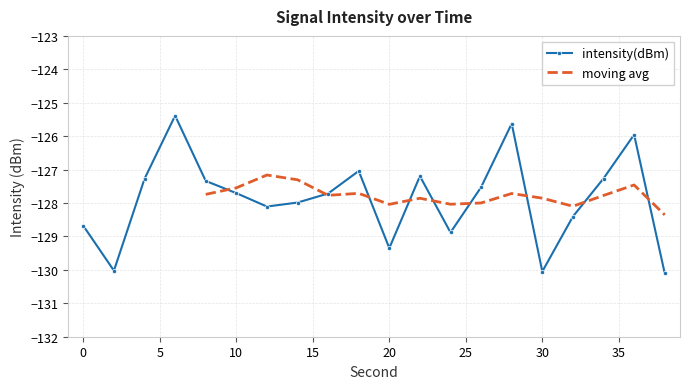

Reading left to right, list all the values displayed in this chart.

-128.7	-130.0	-127.3	-125.4	-127.3	-127.7	-128.1	-128.0	-127.7	-127.0	-129.3	-127.2	-128.9	-127.5	-125.6	-130.0	-128.4	-127.3	-126.0	-130.1